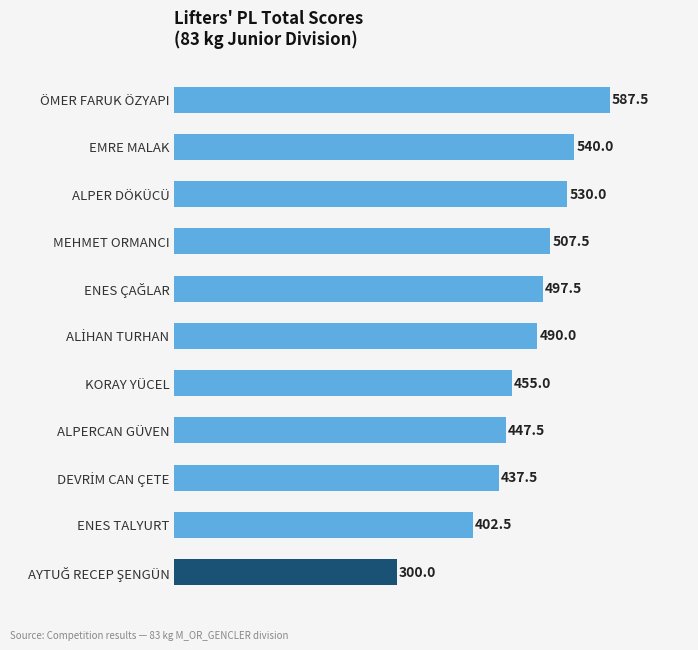

Is it true that the value at MEHMET ORMANCI is 672.8?

False